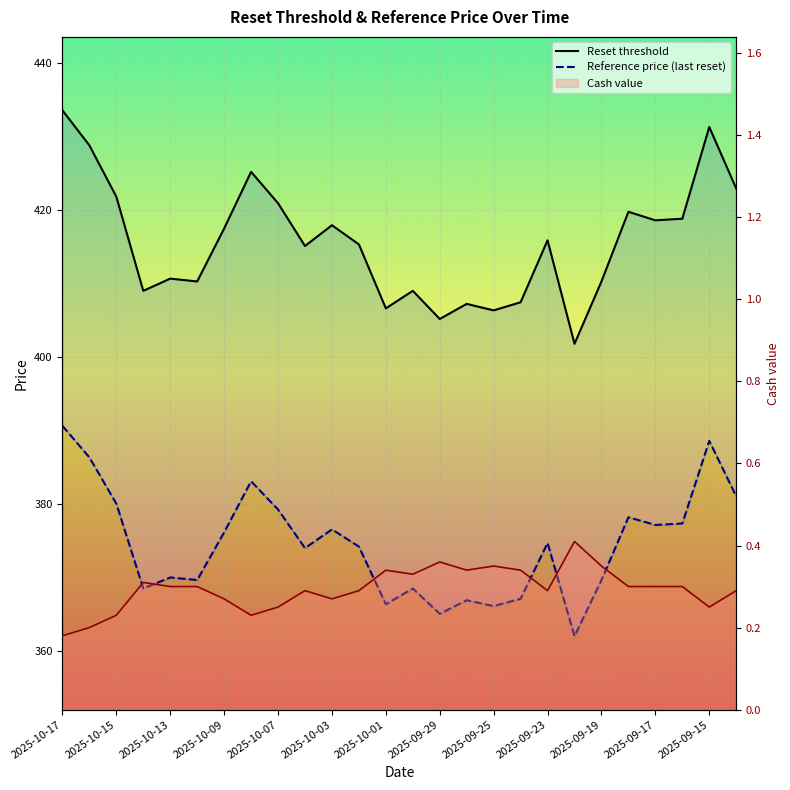

The value of Cash value at 23 is 0.1. True or false?

False